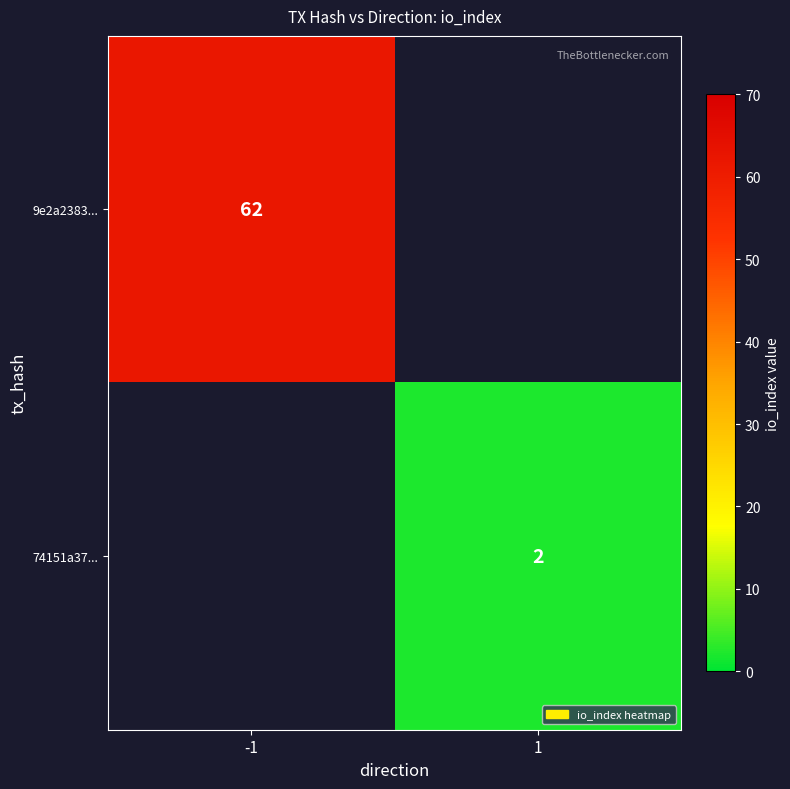

Is it true that 9e2a2383... equals 19 at -1?

False